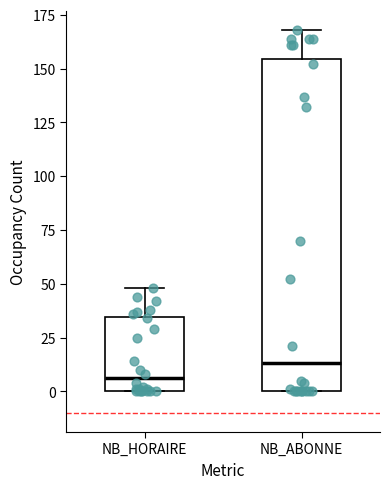

Reading left to right, read every box against the y-axis: the position of its median line, the range the box covers, and the ends of its whiskers. The values are not printed on the chart, so give them approximately, as read against the axis.

NB_HORAIRE: median 5, box 0 to 35, whiskers 0 to 50
NB_ABONNE: median 15, box 0 to 155, whiskers 0 to 170